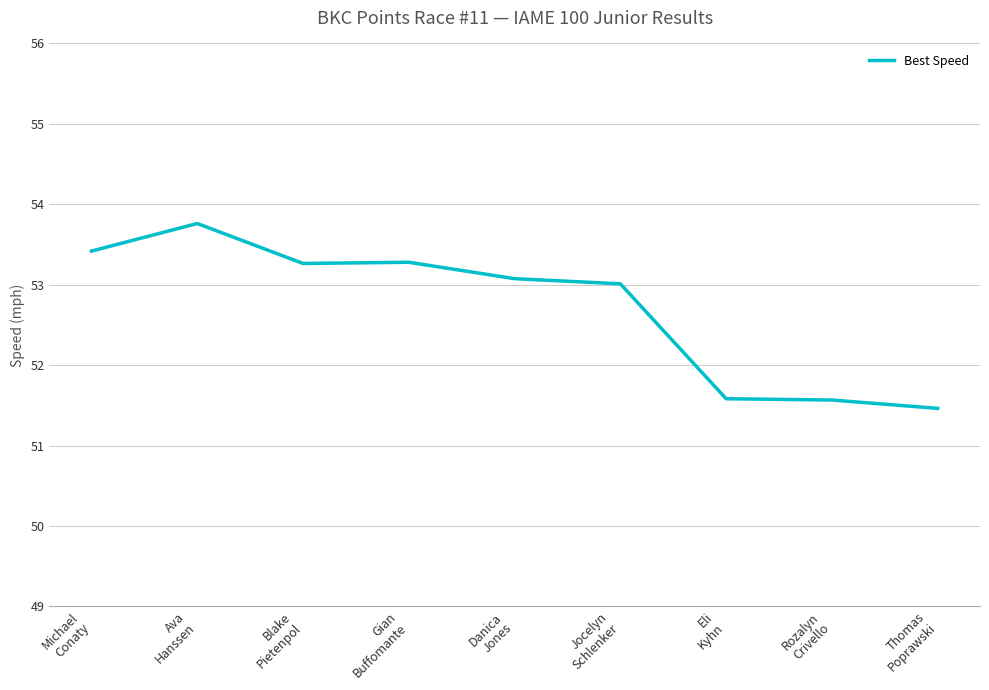

Is this an area chart (filled region under the line)?

No